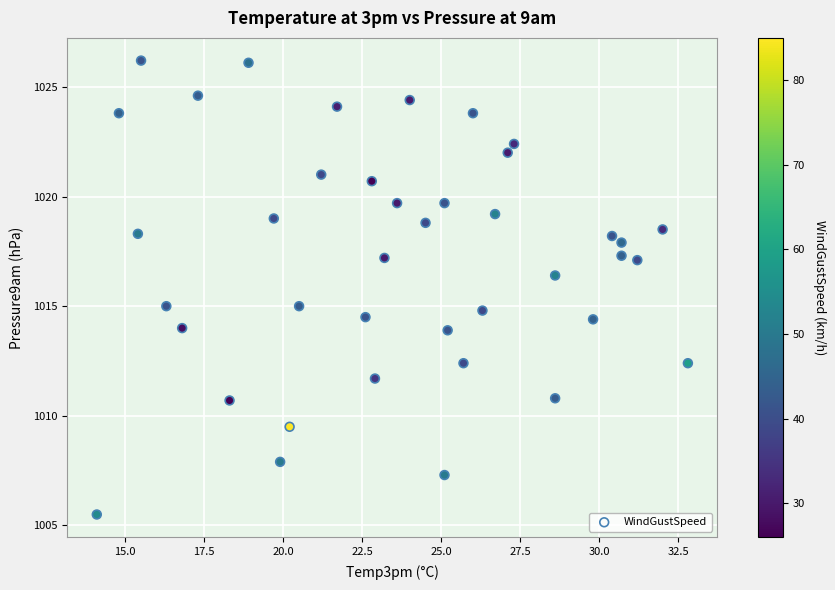

What is the range of X values (max minus min)?

18.7